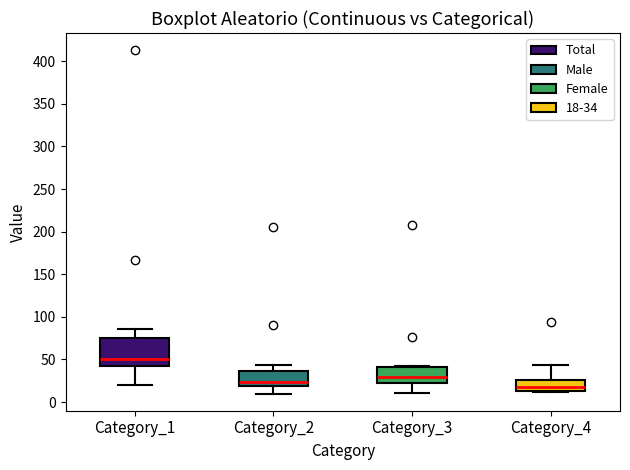

Which box has the lowest median line?

Category_4